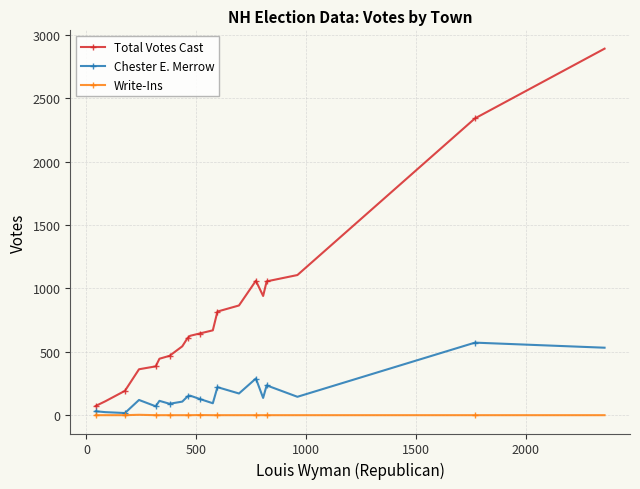

Rank the series by their maximum value, from highest to lowest.

Total Votes Cast, Chester E. Merrow, Write-Ins